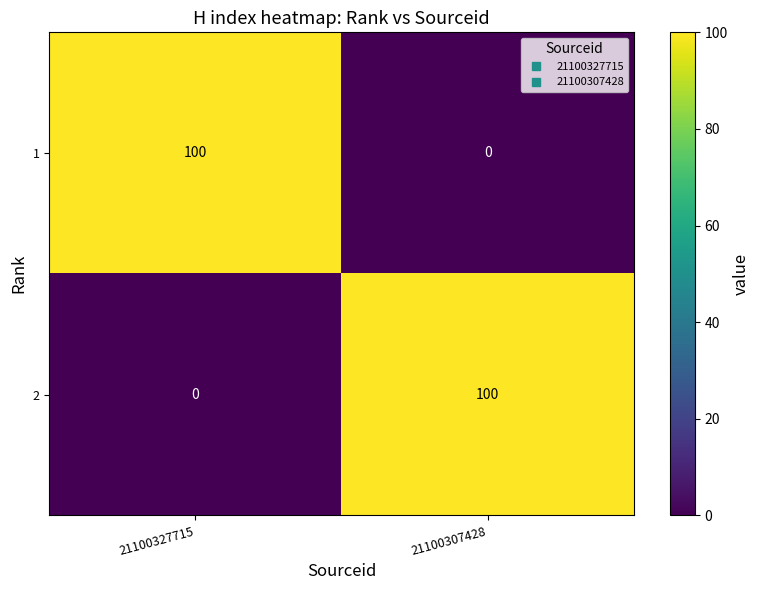

What is the total value across all series at 21100307428?

100